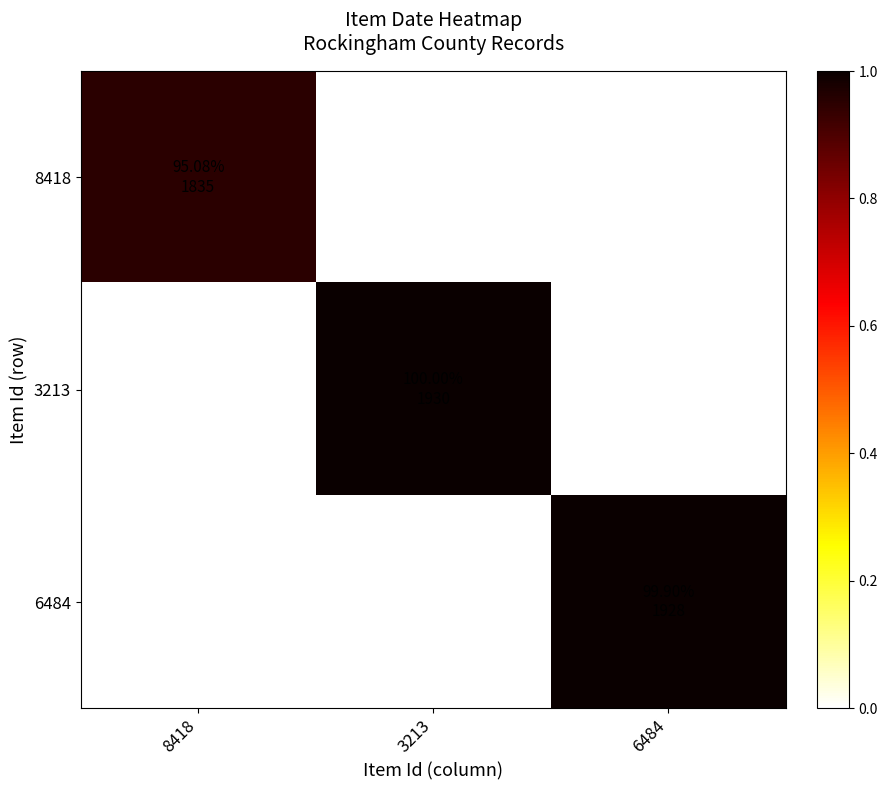

List the series in order of their peak value, lowest first.

8418, 6484, 3213